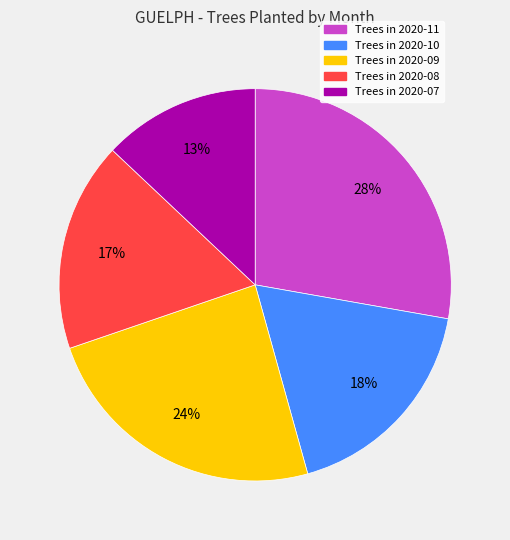

Does any single category account for the majority?

No